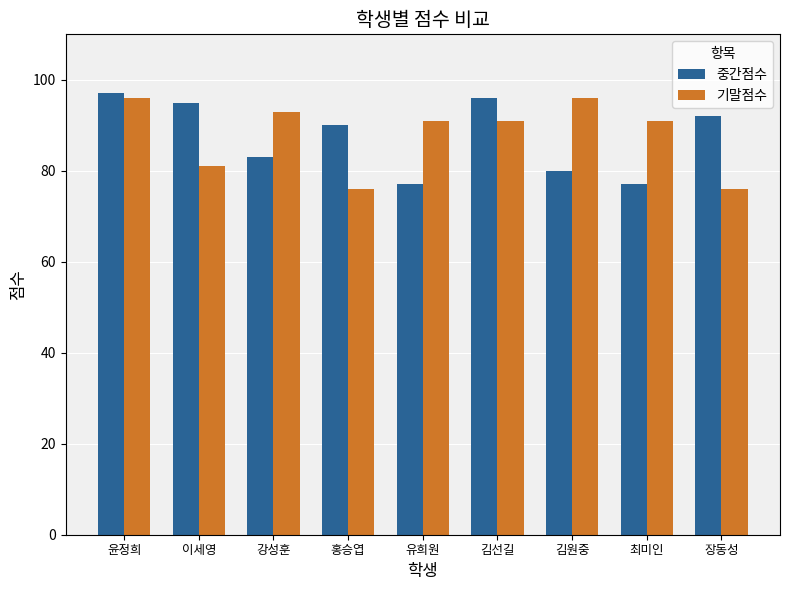

What is the spread (max minus min) of values at 홍승엽?

14